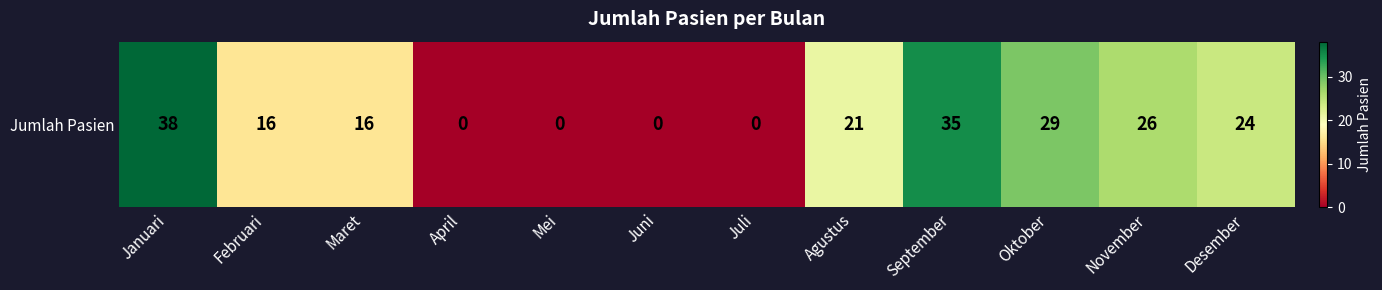

How many positive values are there?

8